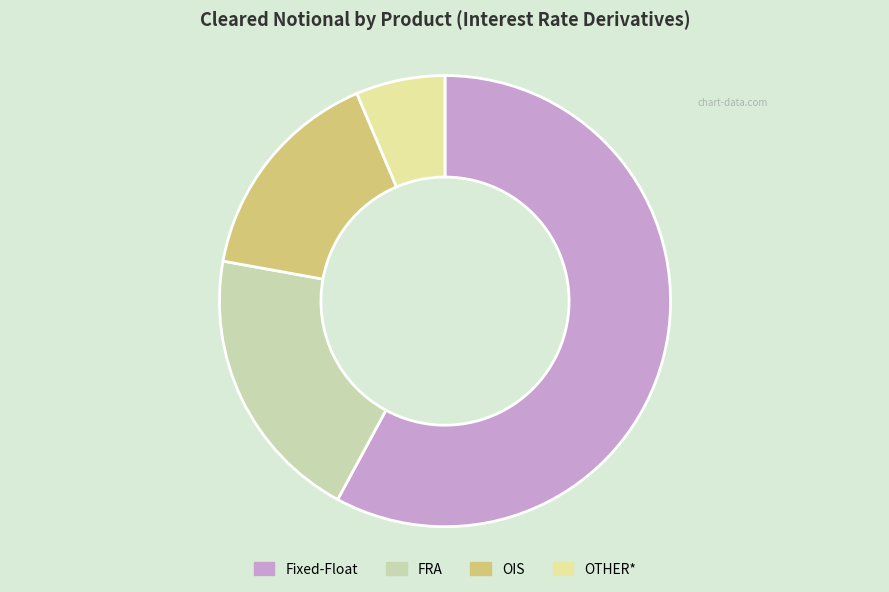

Rank the categories by value from highest to lowest.

Fixed-Float, FRA, OIS, OTHER*